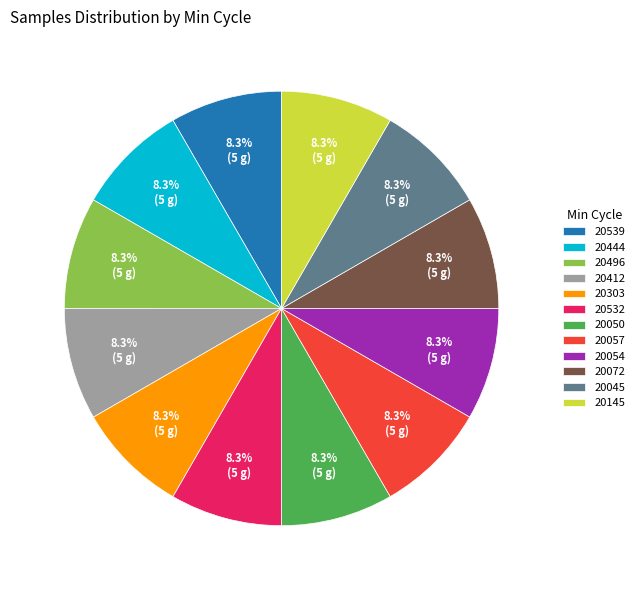

Do 20532 and 20045 together represent more than half of the pie?

No